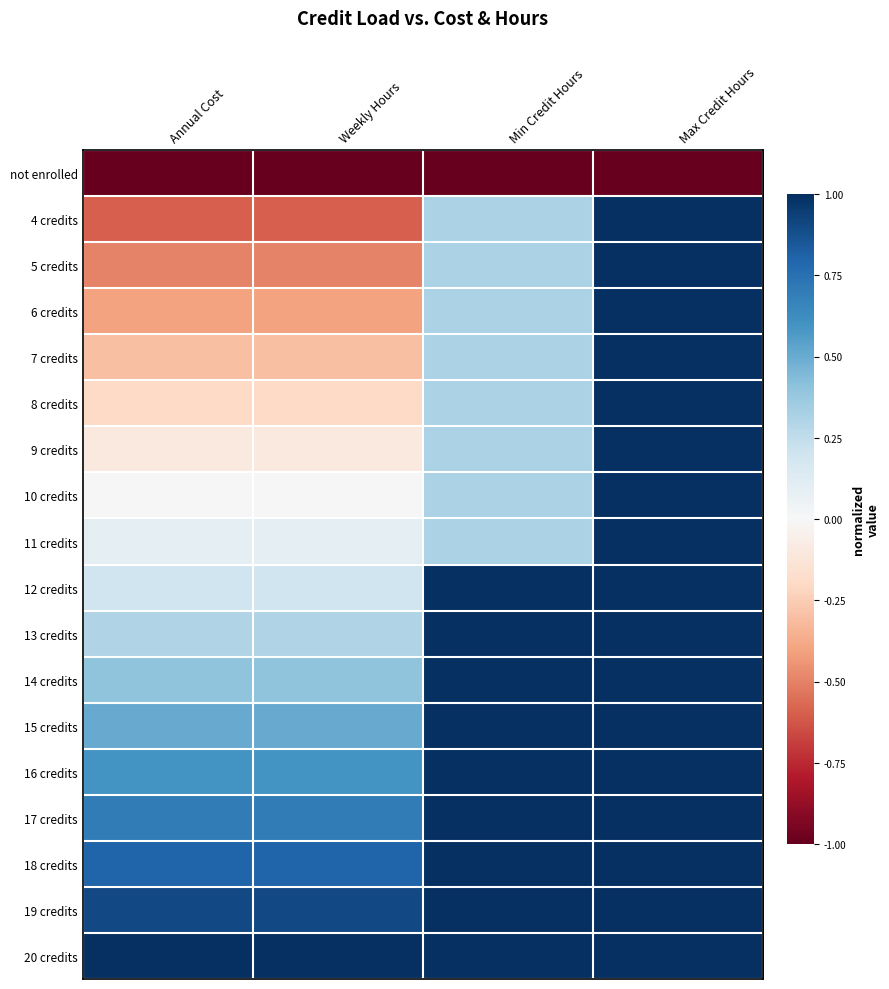

Reading left to right, list all the values displayed in this chart.

not enrolled: Annual Cost=-1.0	Weekly Hours=-1.0	Min Credit Hours=-1.0	Max Credit Hours=-1.0
4 credits: Annual Cost=-0.6	Weekly Hours=-0.6	Min Credit Hours=0.3	Max Credit Hours=1.0
5 credits: Annual Cost=-0.5	Weekly Hours=-0.5	Min Credit Hours=0.3	Max Credit Hours=1.0
6 credits: Annual Cost=-0.4	Weekly Hours=-0.4	Min Credit Hours=0.3	Max Credit Hours=1.0
7 credits: Annual Cost=-0.3	Weekly Hours=-0.3	Min Credit Hours=0.3	Max Credit Hours=1.0
8 credits: Annual Cost=-0.2	Weekly Hours=-0.2	Min Credit Hours=0.3	Max Credit Hours=1.0
9 credits: Annual Cost=-0.1	Weekly Hours=-0.1	Min Credit Hours=0.3	Max Credit Hours=1.0
10 credits: Annual Cost=0.0	Weekly Hours=0.0	Min Credit Hours=0.3	Max Credit Hours=1.0
11 credits: Annual Cost=0.1	Weekly Hours=0.1	Min Credit Hours=0.3	Max Credit Hours=1.0
12 credits: Annual Cost=0.2	Weekly Hours=0.2	Min Credit Hours=1.0	Max Credit Hours=1.0
13 credits: Annual Cost=0.3	Weekly Hours=0.3	Min Credit Hours=1.0	Max Credit Hours=1.0
14 credits: Annual Cost=0.4	Weekly Hours=0.4	Min Credit Hours=1.0	Max Credit Hours=1.0
15 credits: Annual Cost=0.5	Weekly Hours=0.5	Min Credit Hours=1.0	Max Credit Hours=1.0
16 credits: Annual Cost=0.6	Weekly Hours=0.6	Min Credit Hours=1.0	Max Credit Hours=1.0
17 credits: Annual Cost=0.7	Weekly Hours=0.7	Min Credit Hours=1.0	Max Credit Hours=1.0
18 credits: Annual Cost=0.8	Weekly Hours=0.8	Min Credit Hours=1.0	Max Credit Hours=1.0
19 credits: Annual Cost=0.9	Weekly Hours=0.9	Min Credit Hours=1.0	Max Credit Hours=1.0
20 credits: Annual Cost=1.0	Weekly Hours=1.0	Min Credit Hours=1.0	Max Credit Hours=1.0